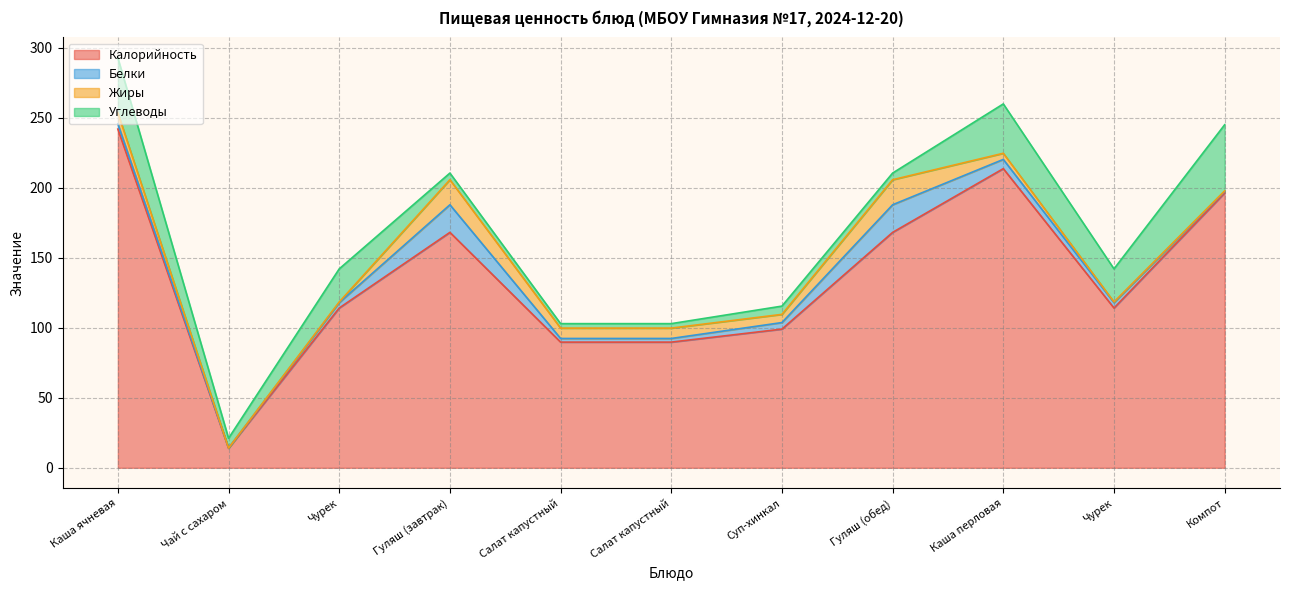

How many interior local valleys does the Калорийность series have?

2